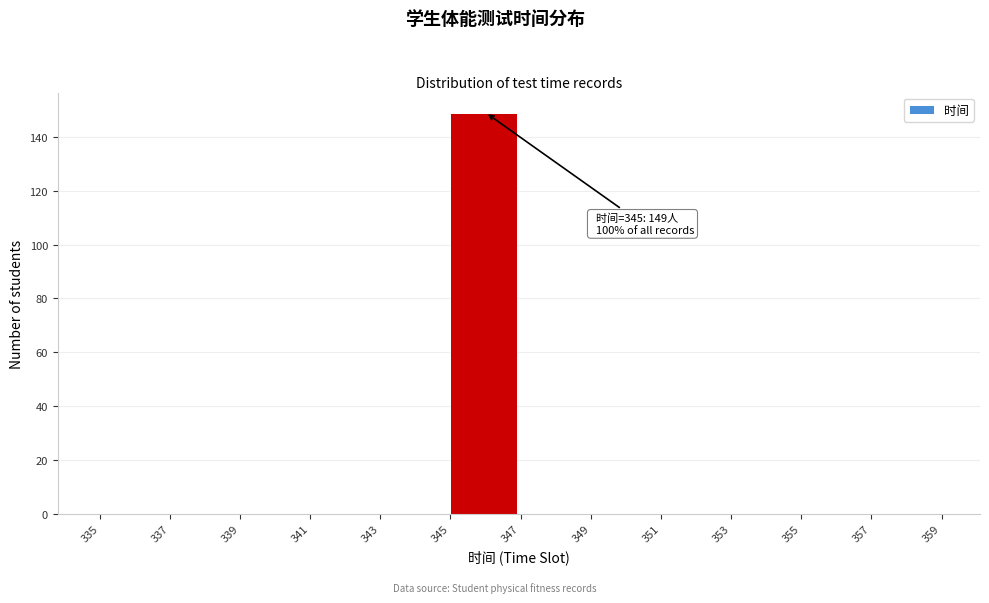

Which range on the x-axis has the tallest bar?

345 to 347